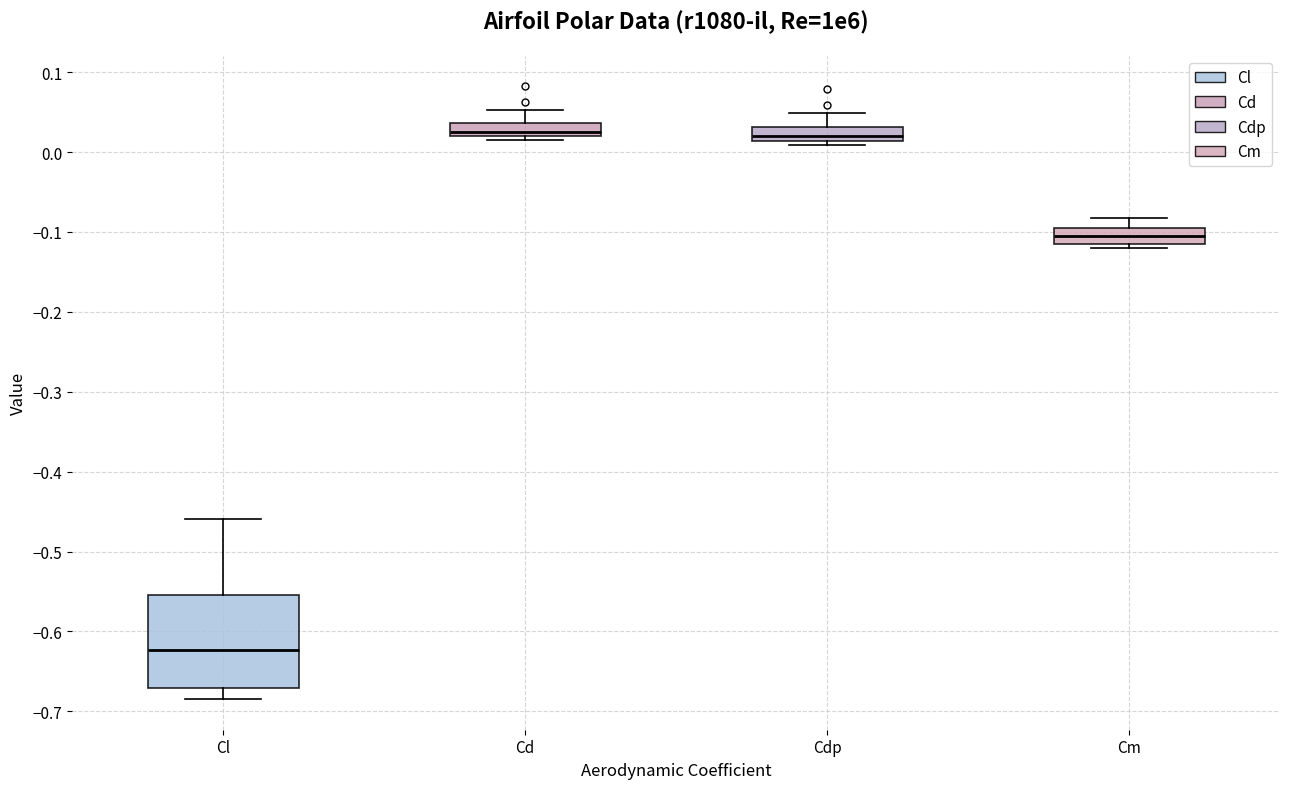

Reading left to right, transcribe this box plot: for each box, give where its median line is, the range the box spans, and where its two whiskers end, as read against the y-axis. The values are not printed on the chart, so give them approximately, as read against the axis.

Cl: median -0.62, box -0.67 to -0.55, whiskers -0.68 to -0.46
Cd: median 0.03, box 0.02 to 0.04, whiskers 0.02 (just below the box's lower edge) to 0.05
Cdp: median 0.02, box 0.01 to 0.03, whiskers 0.01 (just below the box's lower edge) to 0.05
Cm: median -0.10 (inside the box), box -0.12 to -0.10, whiskers -0.12 (just below the box's lower edge) to -0.08